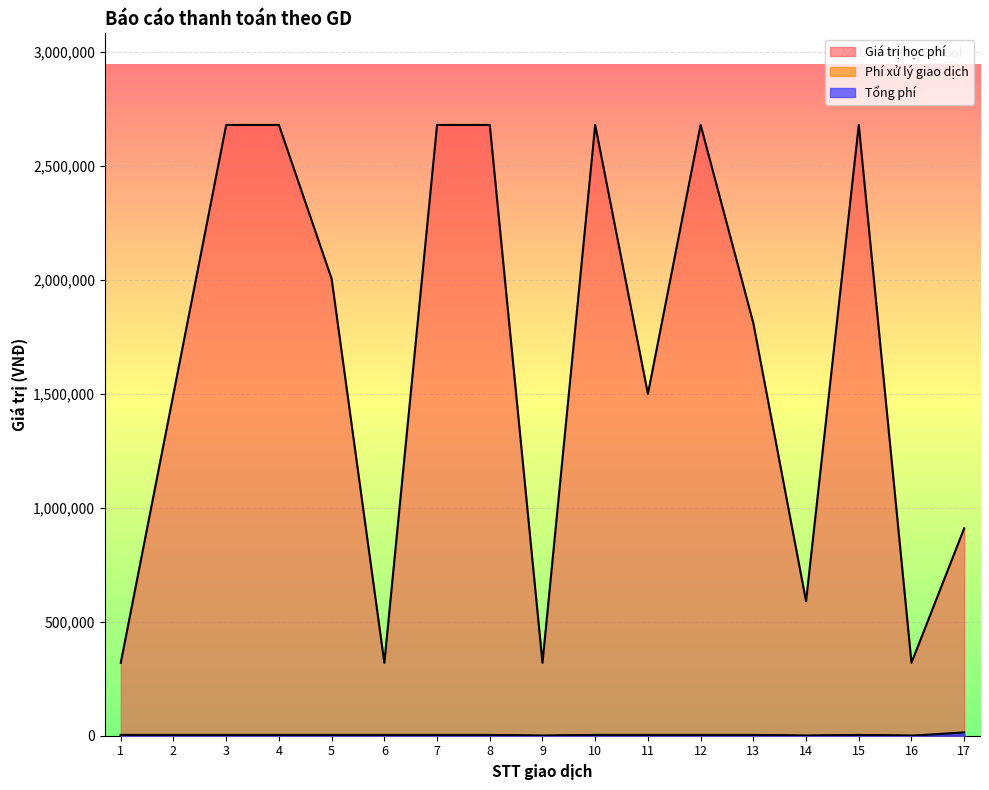

What is the difference between the maximum and minimum values in the Phí xử lý giao dịch series?

3300